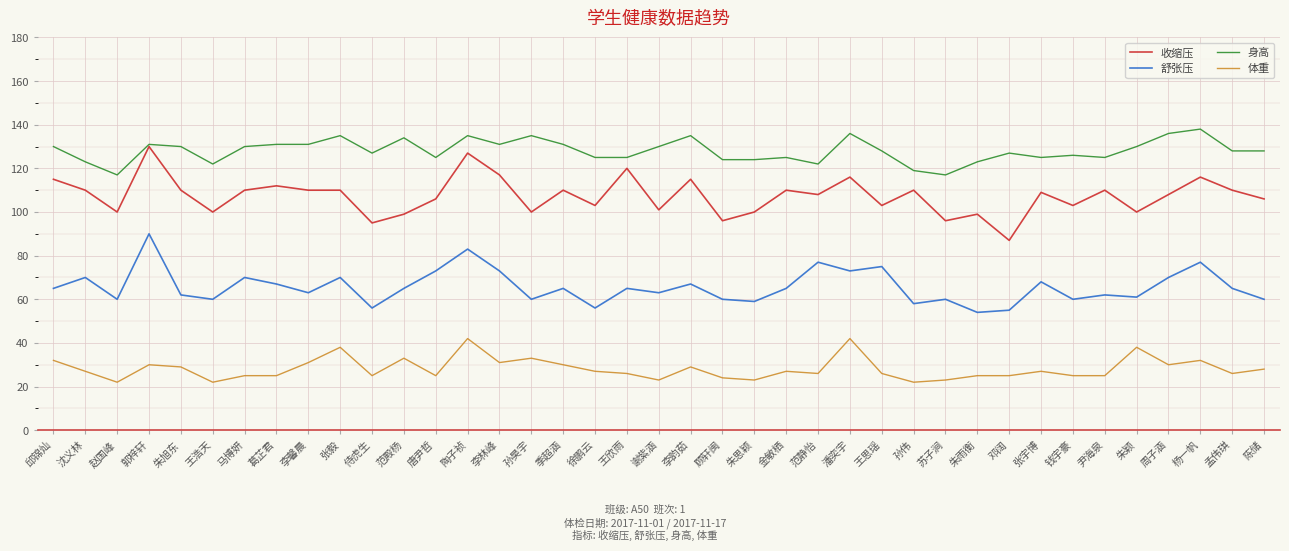

True or false: 收缩压 and 体重 cross at least once.

False